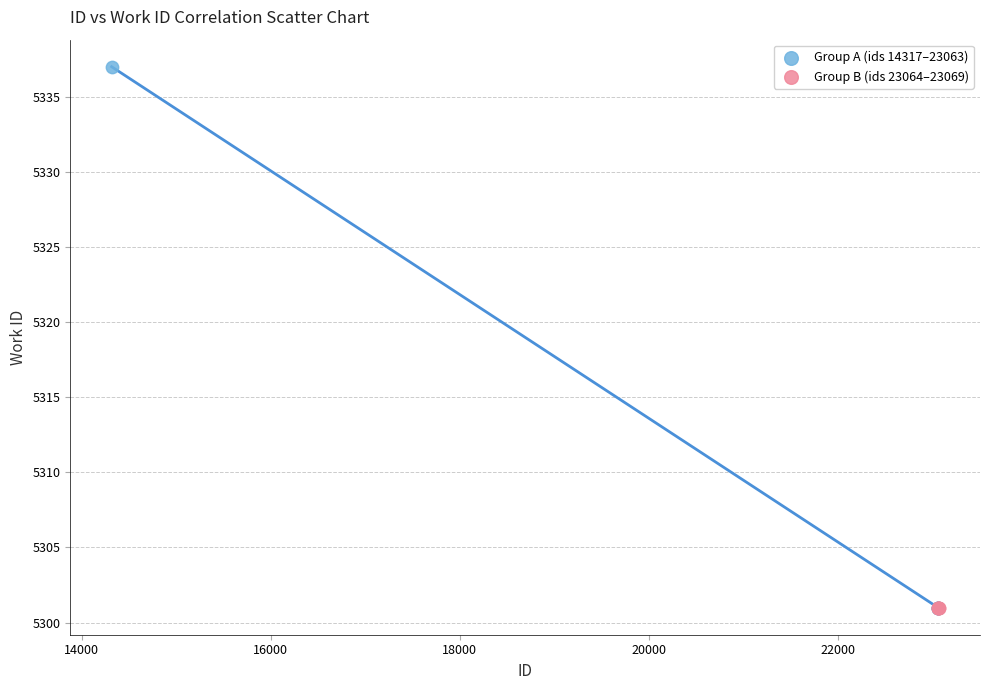

What are all the series names shown in the legend?

Group A (ids 14317–23063), Group B (ids 23064–23069)